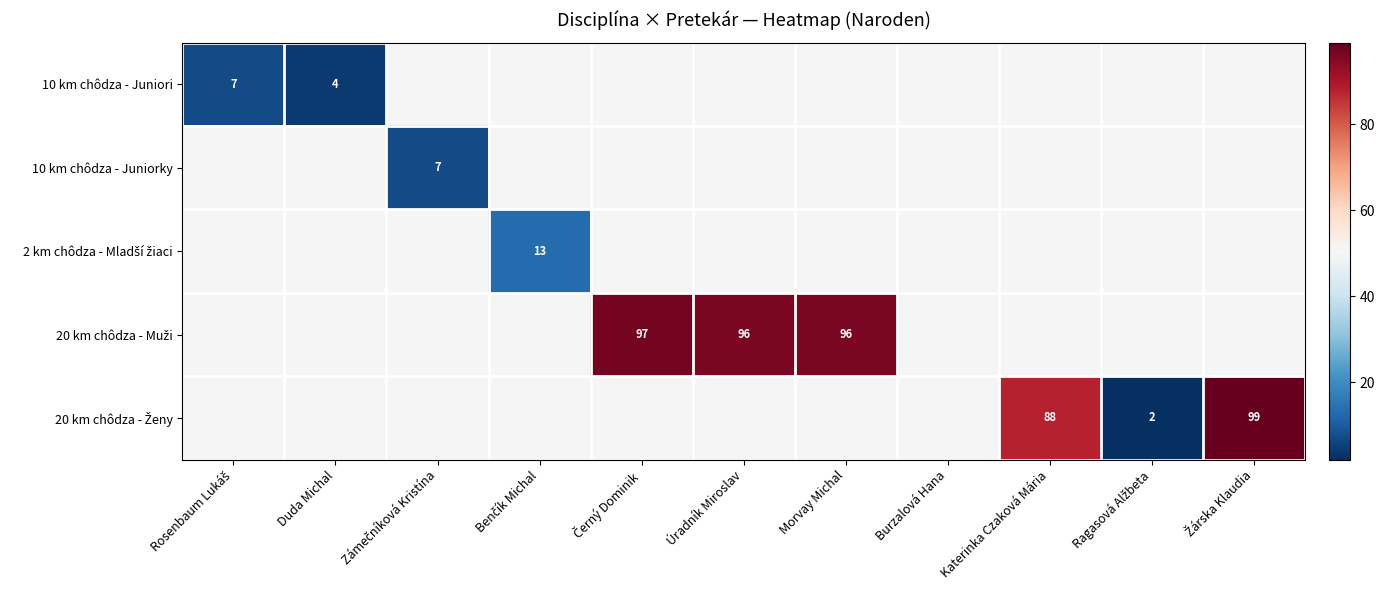

The value of 10 km chôdza - Juniori at Duda Michal is 4. True or false?

True